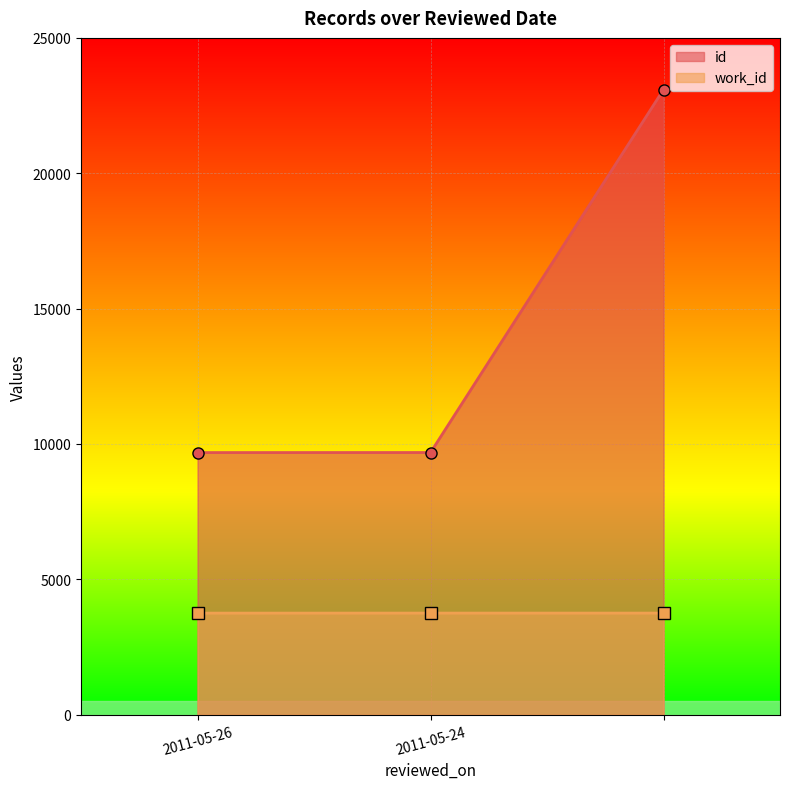

What are all the series names shown in the legend?

id, work_id